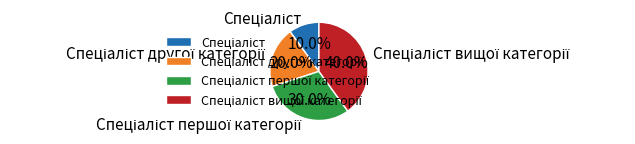

Is there a majority slice in this chart?

No